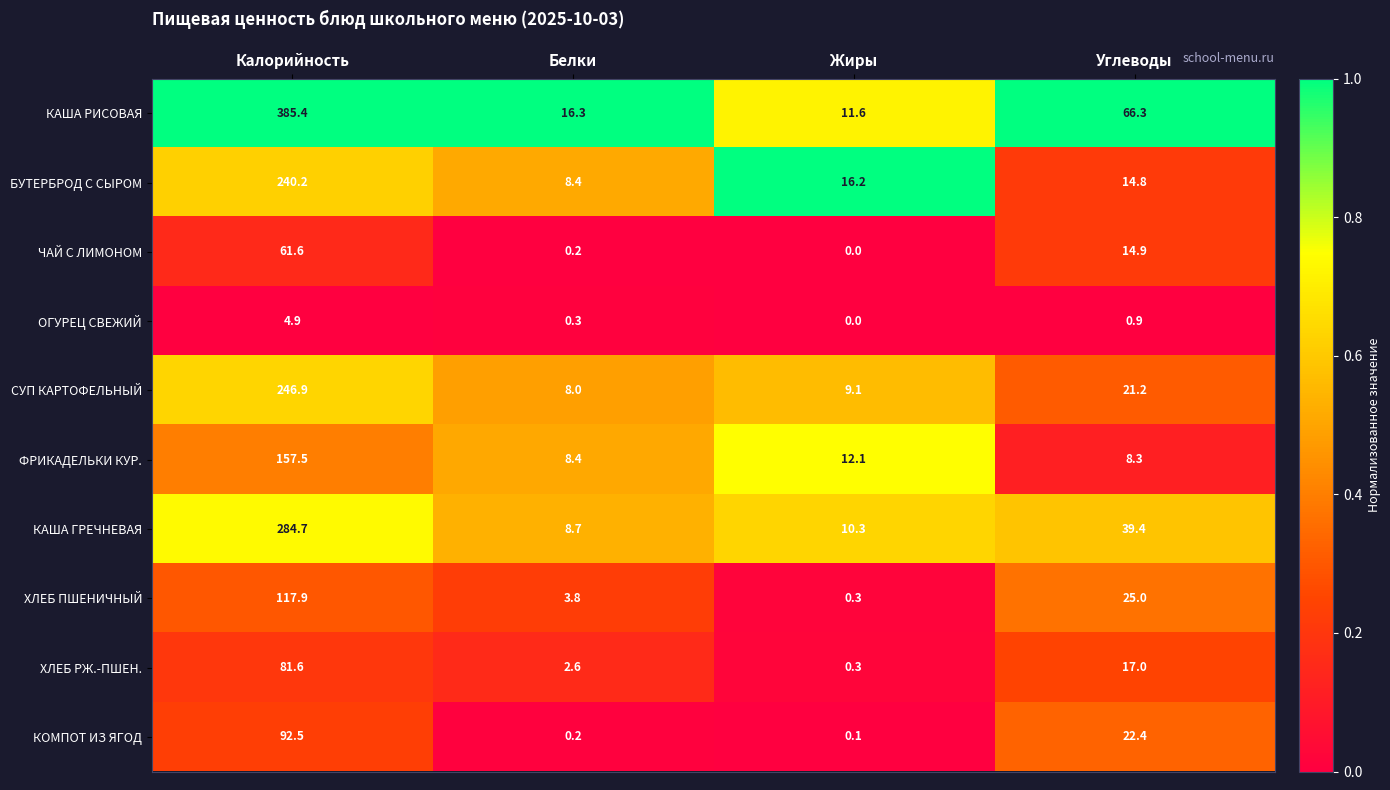

What is the greatest value displayed?

385.4